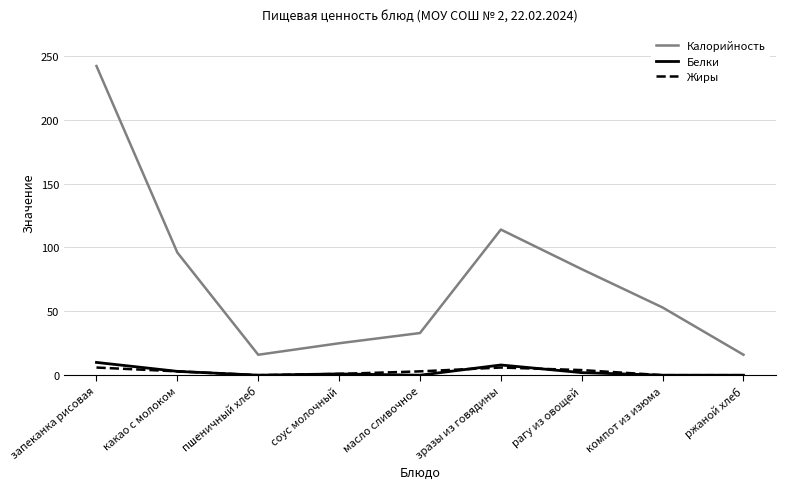

What is the maximum value for Белки?

10